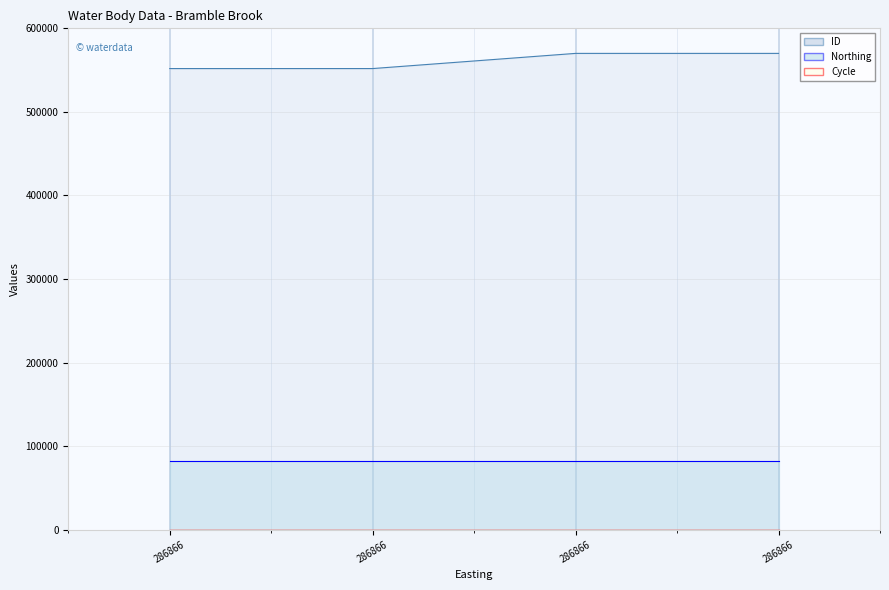

How many values in the ID series exceed 570011?

1